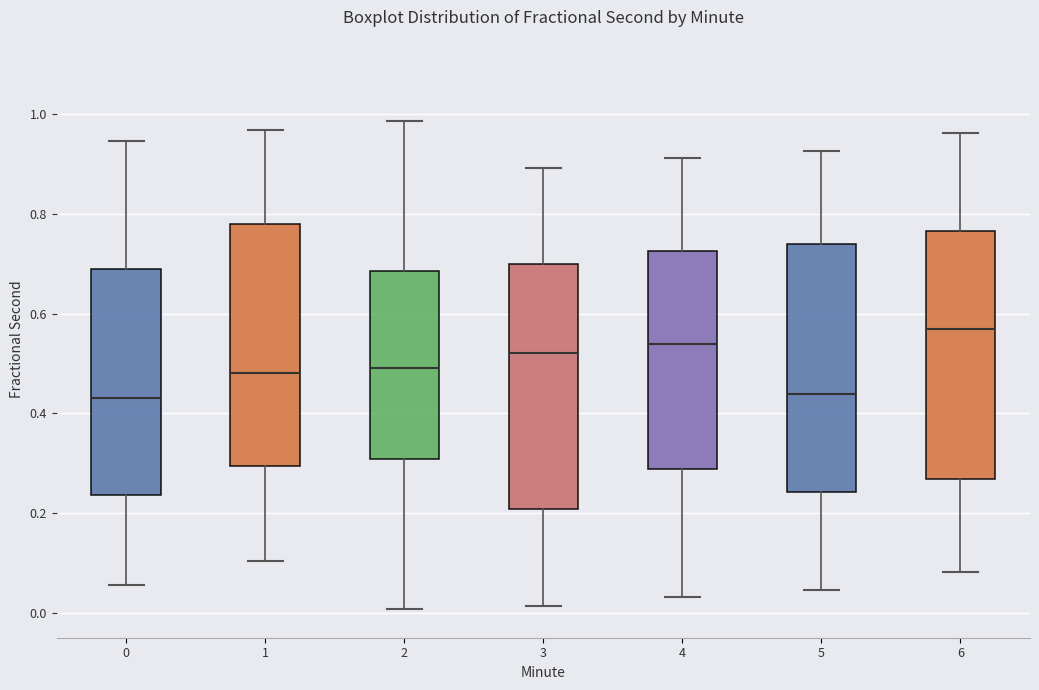

Where does the median line of the box at x = 1 sit on the y-axis? The values are not printed on the chart, so give them approximately, as read against the axis.

0.48